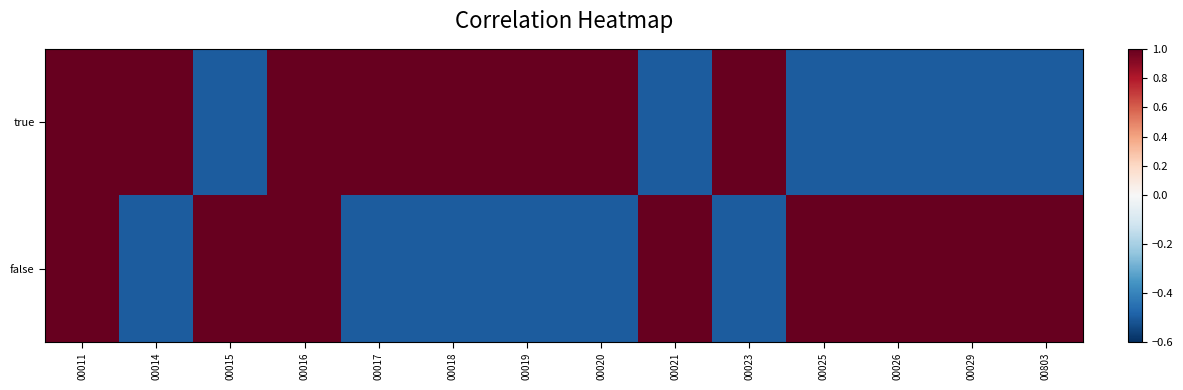

At which category is the sum across all series the highest?

00011